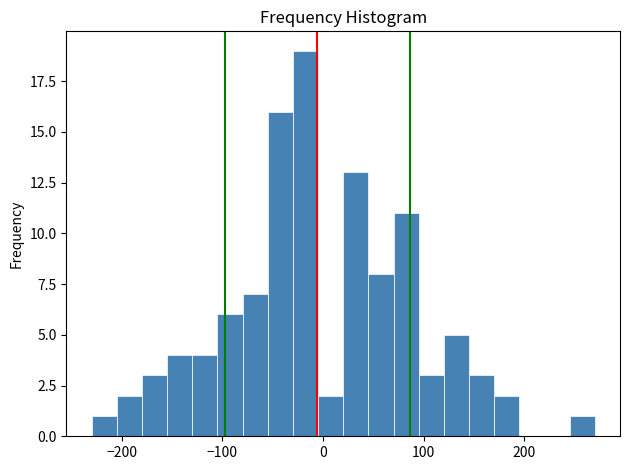

Read against the x-axis, roughly where is the centre of the tallest bar?

-20